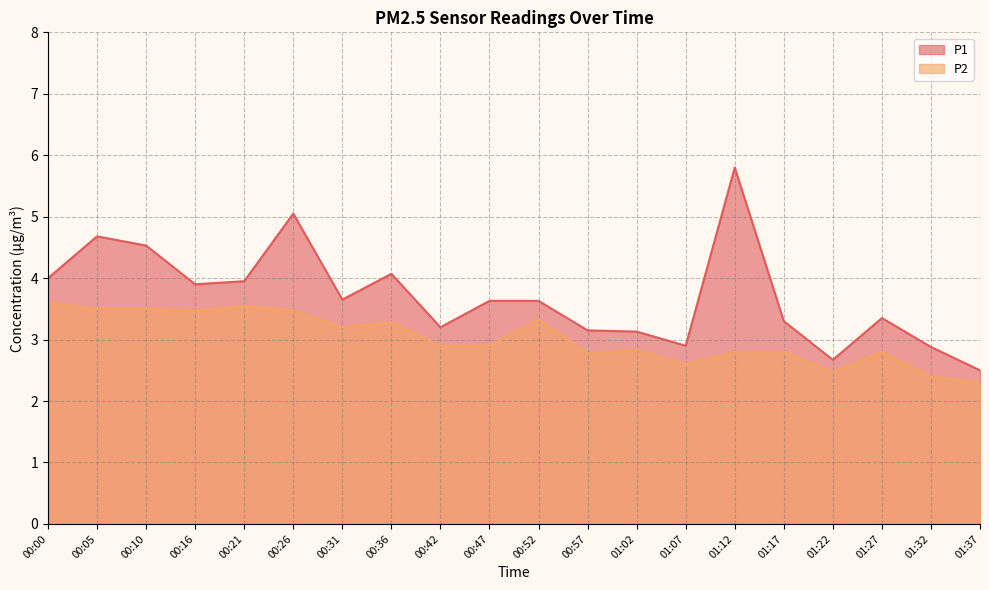

What are all the series names shown in the legend?

P1, P2